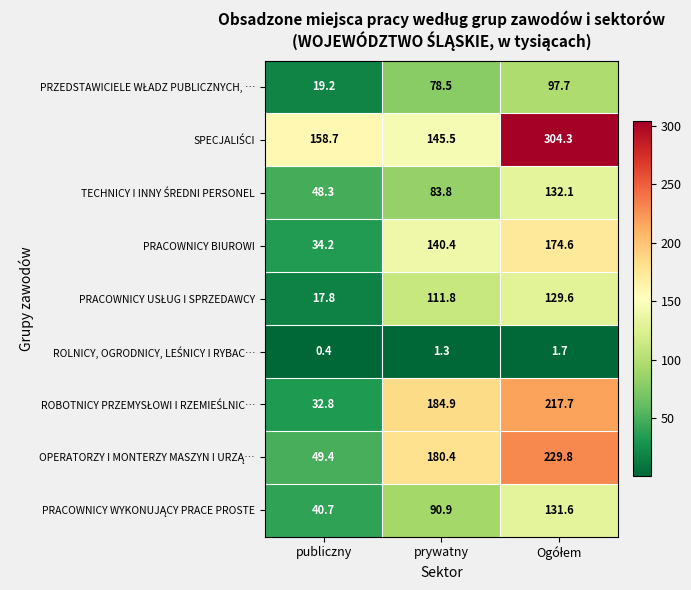

What is the approximate value of PRACOWNICY BIUROWI at prywatny?

140.4